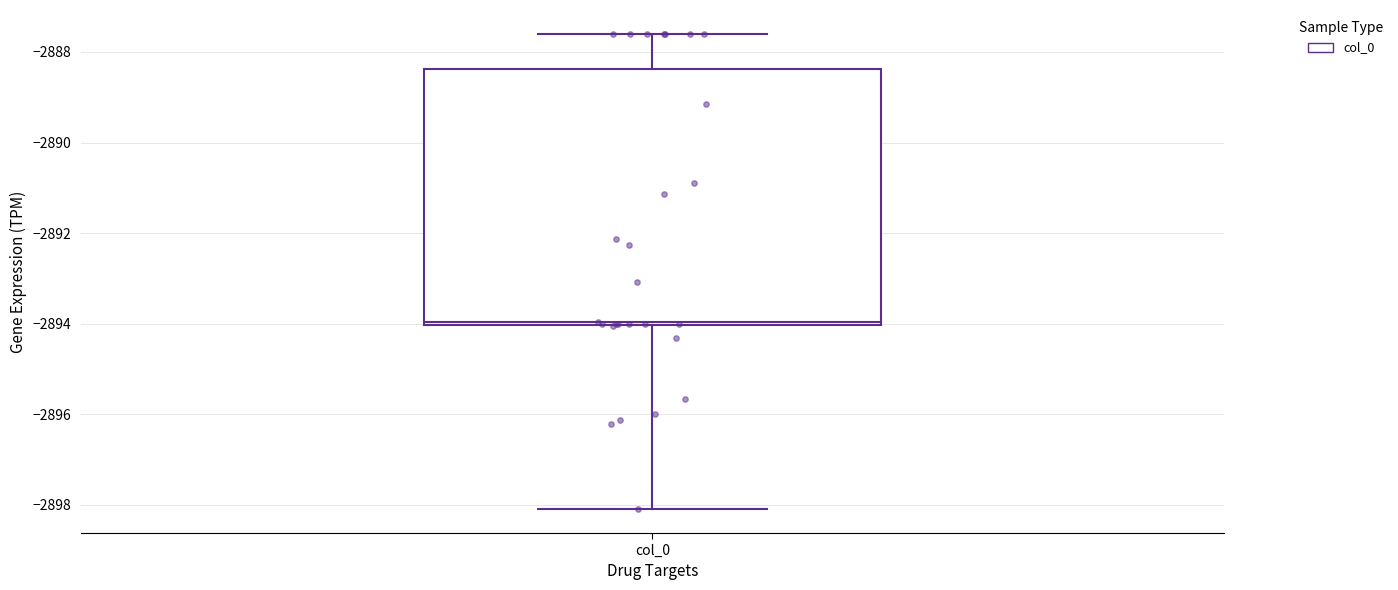

Read this box plot against the y-axis: the position of the median line, the range covered by the box, and the ends of both whiskers. The values are not printed on the chart, so give them approximately, as read against the axis.

median -2894.0 (just above the box's lower edge), box -2894.0 to -2888.4, whiskers -2898.2 to -2887.6